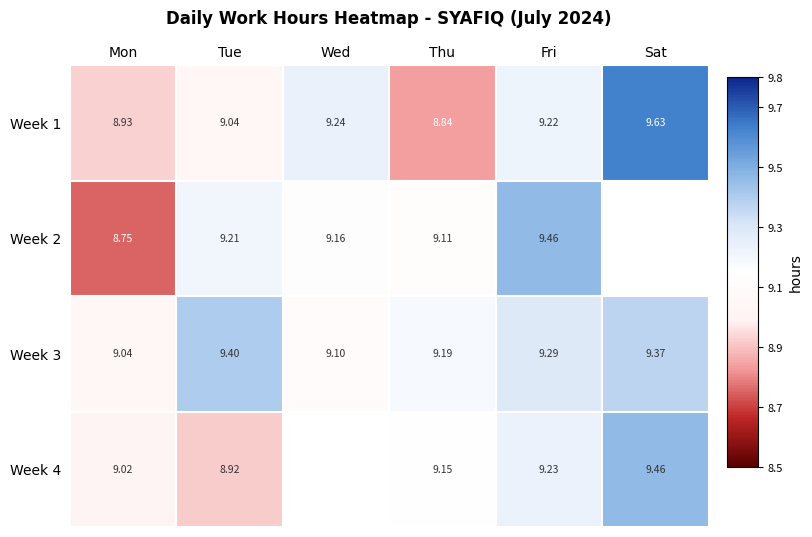

The Week 4 series shows 9.0 at Mon. True or false?

True